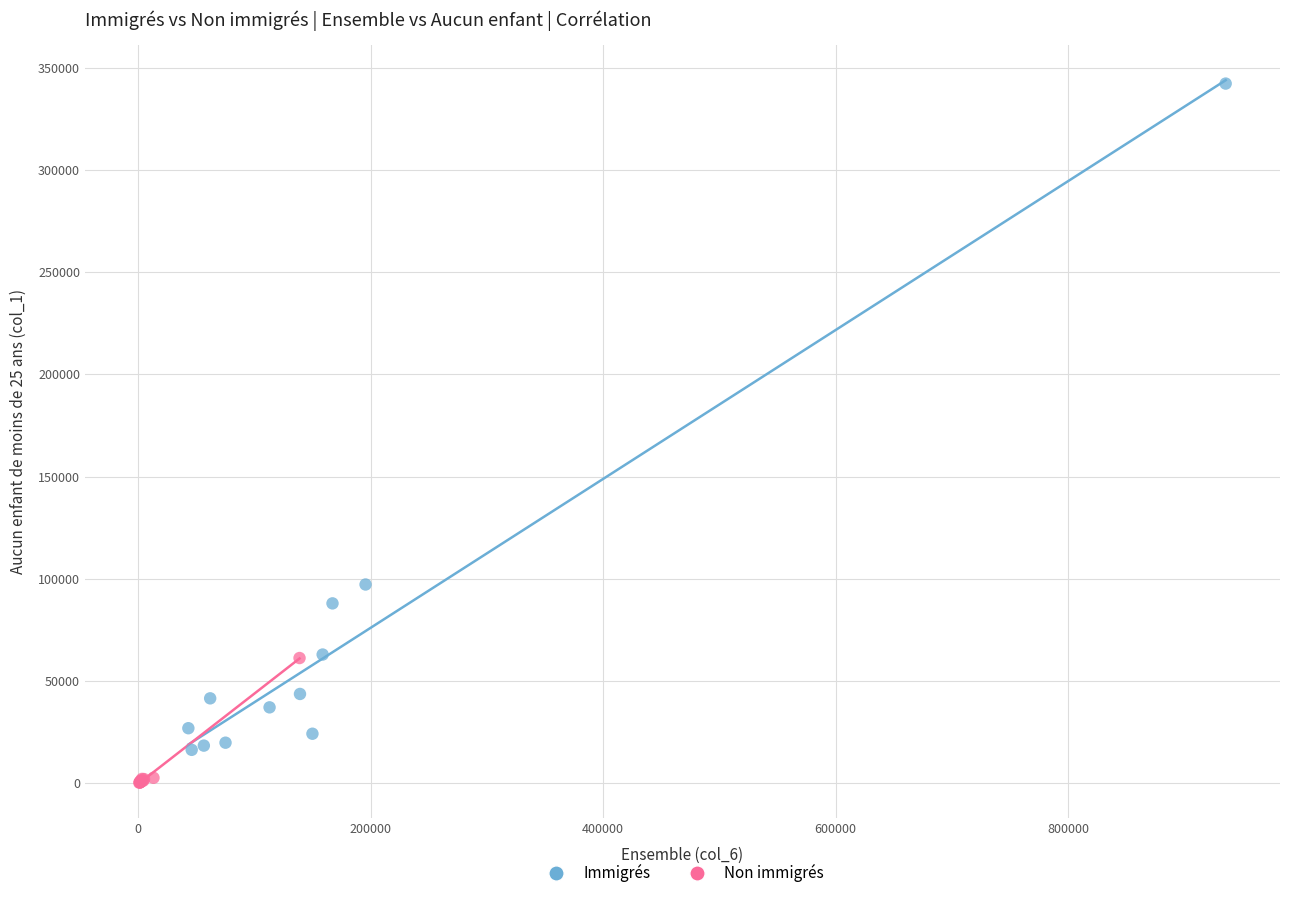

Which series contains the lowest Y value?

Non immigrés